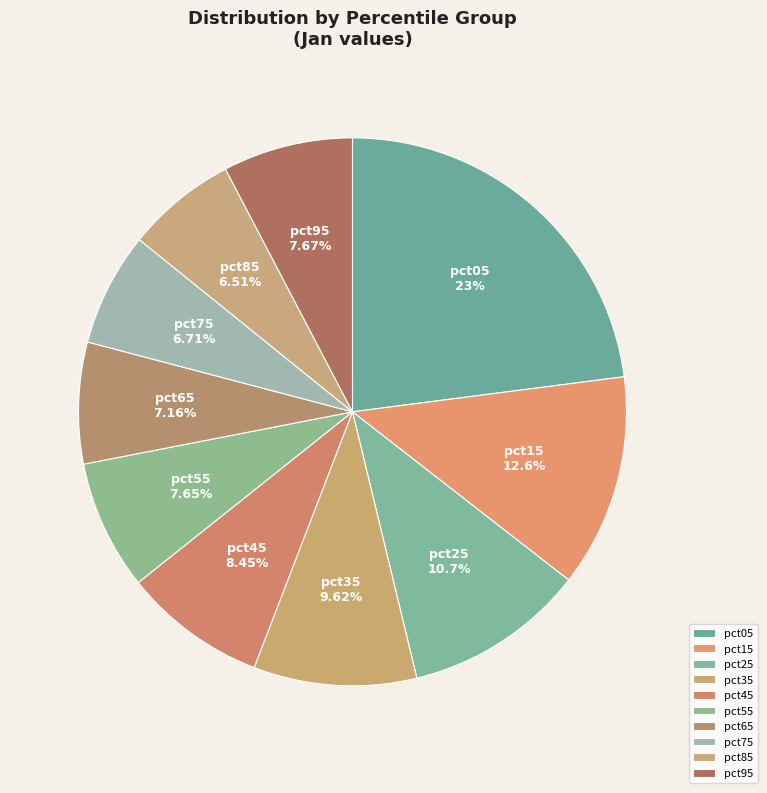

The pct85 slice represents 7% of the pie. True or false?

True